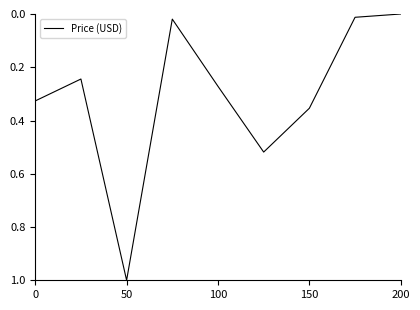

What is the difference between the maximum and minimum values?

1.0